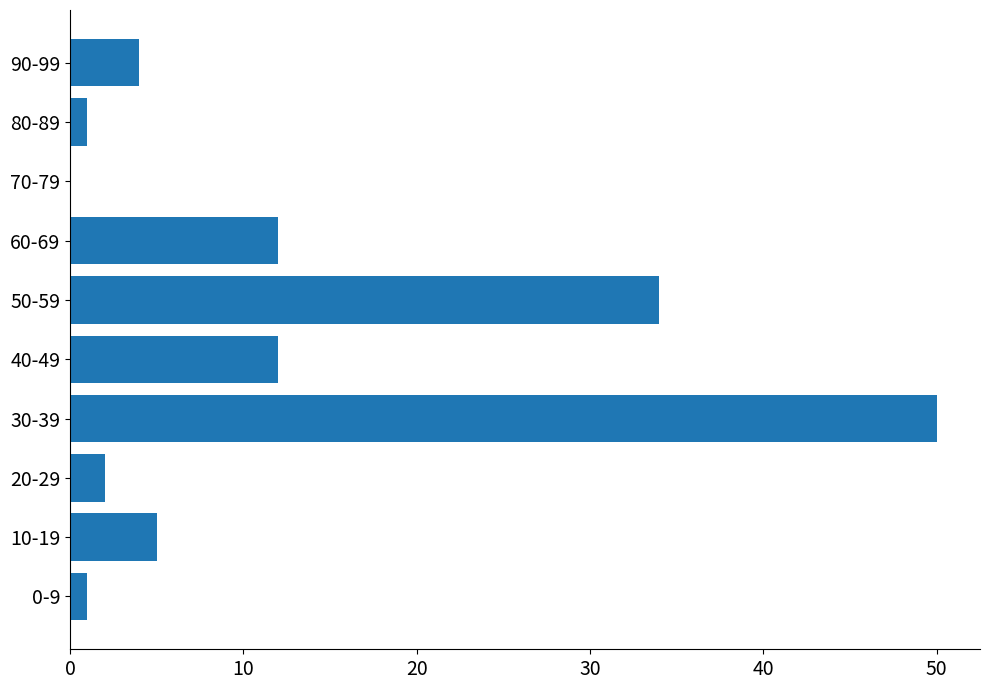

The chart shows a value of 50 at 30-39. True or false?

True